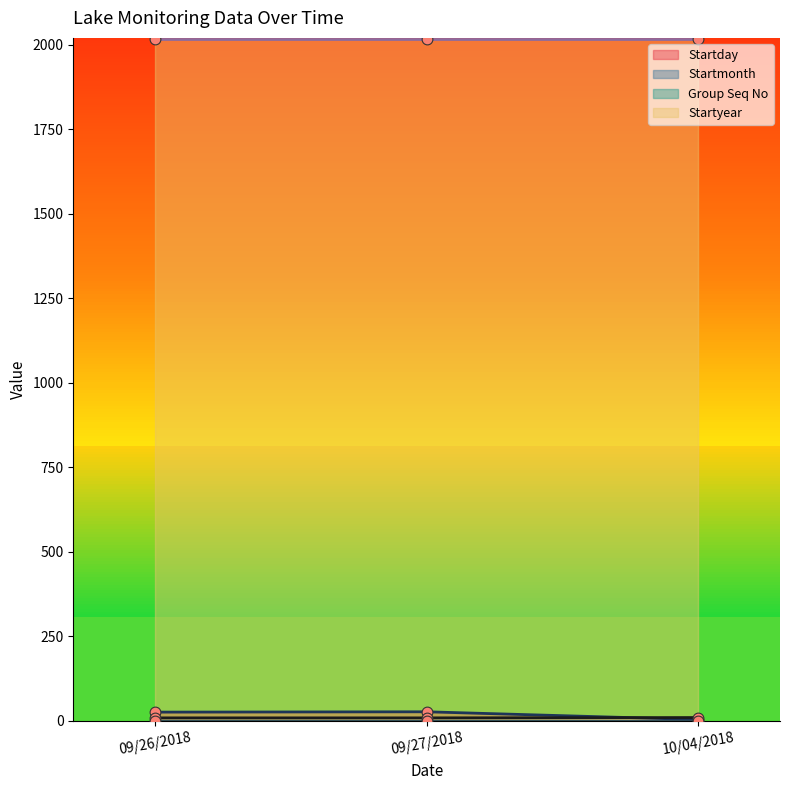

At which category is the sum across all series the highest?

09/27/2018